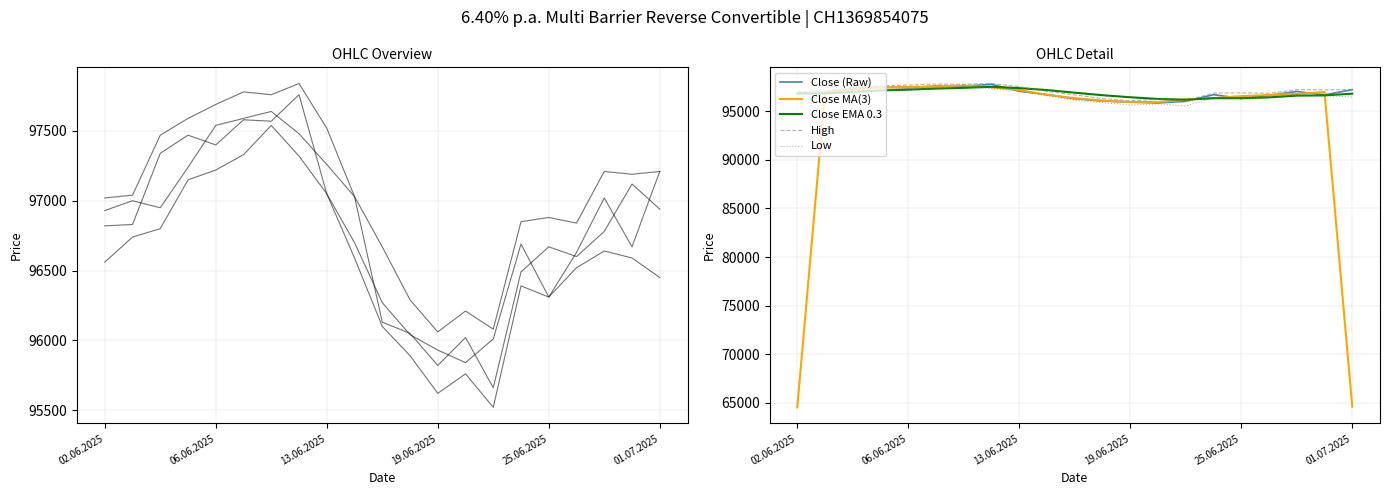

Does the chart have visible grid lines?

Yes